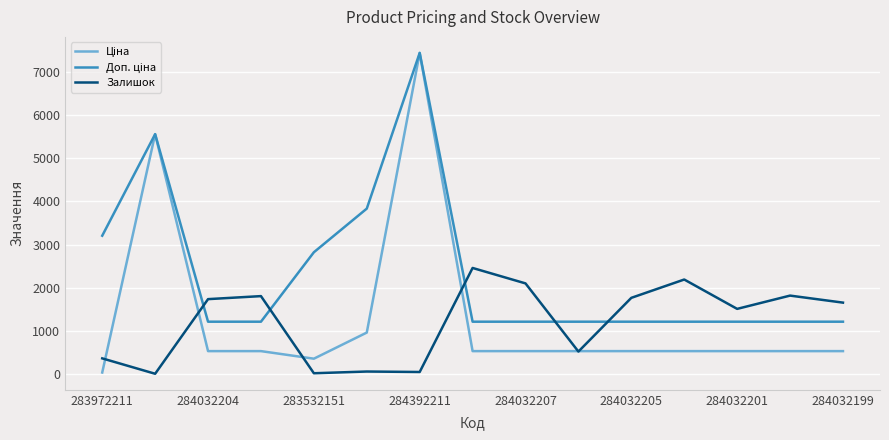

What is the greatest value displayed?

7444.6